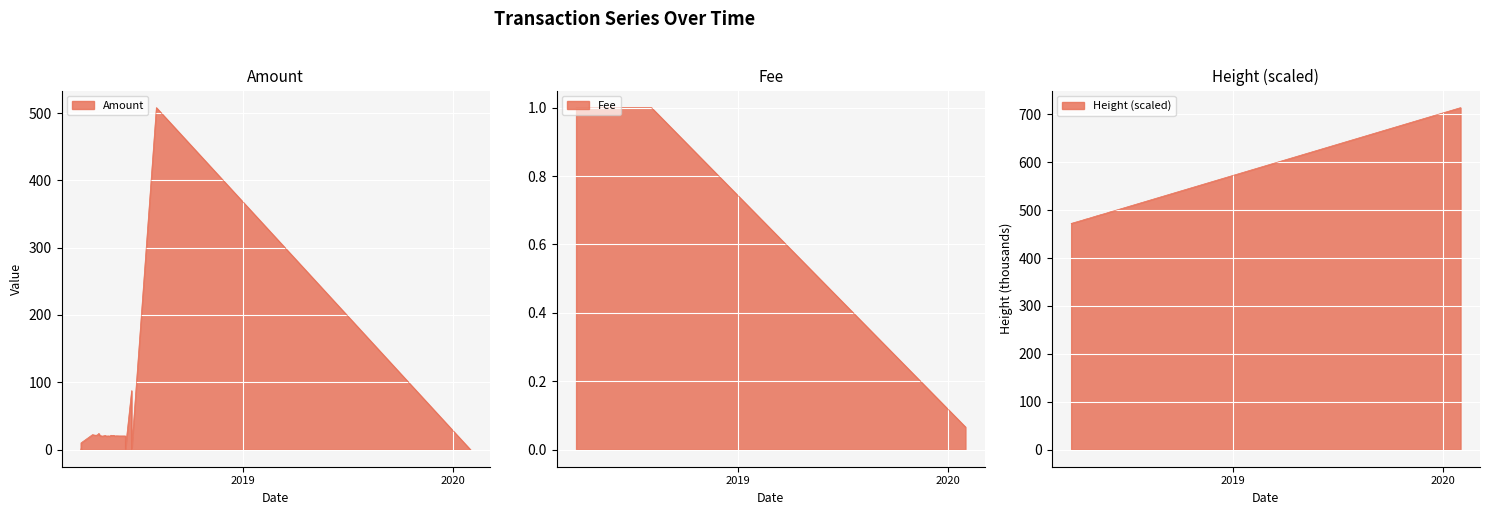

What is the value of the Amount point at the 14th from the left?

20.3